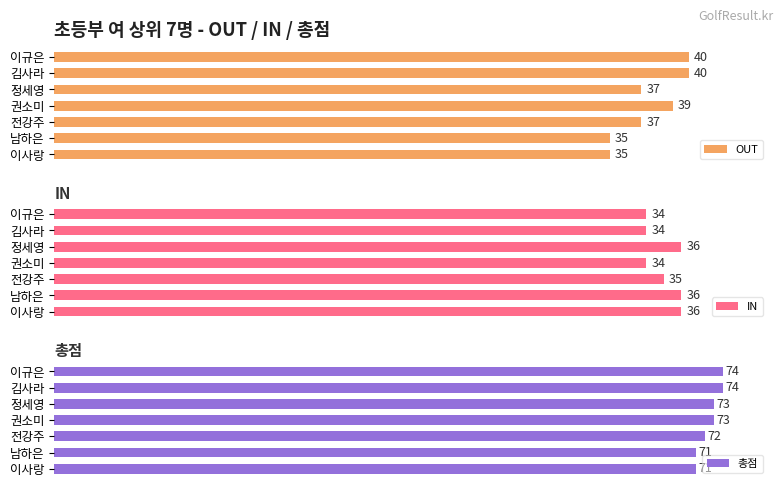

How many bars are there in each group?

3